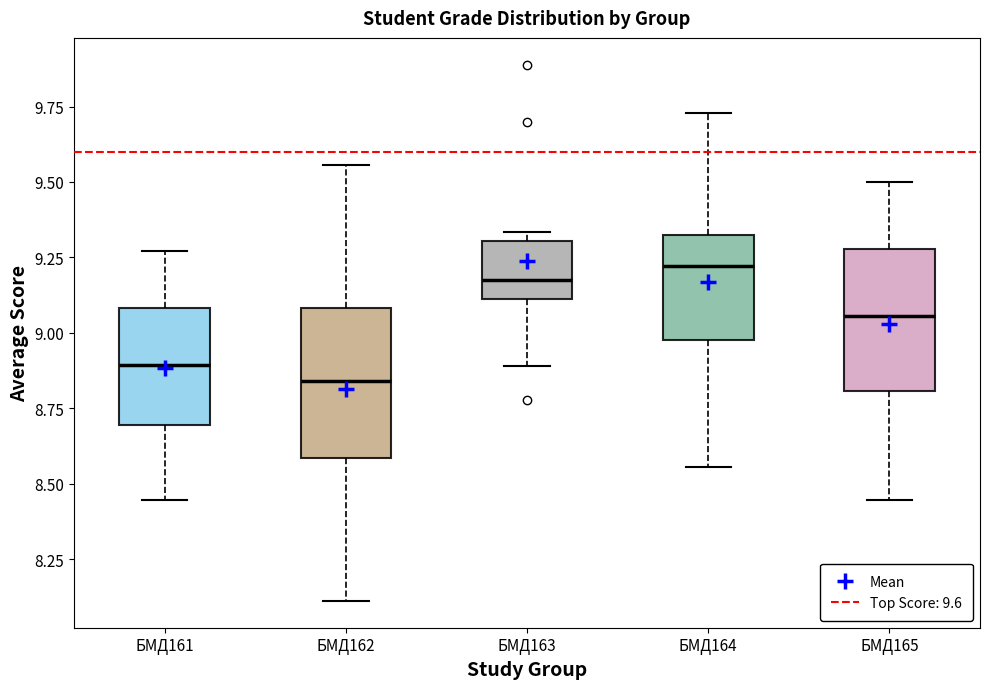

Reading left to right, transcribe this box plot: for each box, give where its median line is, the range the box spans, and where its two whiskers end, as read against the y-axis. The values are not printed on the chart, so give them approximately, as read against the axis.

БМД161: median 8.90, box 8.70 to 9.10, whiskers 8.45 to 9.25
БМД162: median 8.85, box 8.60 to 9.10, whiskers 8.10 to 9.55
БМД163: median 9.15, box 9.10 to 9.30, whiskers 8.90 to 9.35
БМД164: median 9.20, box 9.00 to 9.35, whiskers 8.55 to 9.75
БМД165: median 9.05, box 8.80 to 9.30, whiskers 8.45 to 9.50